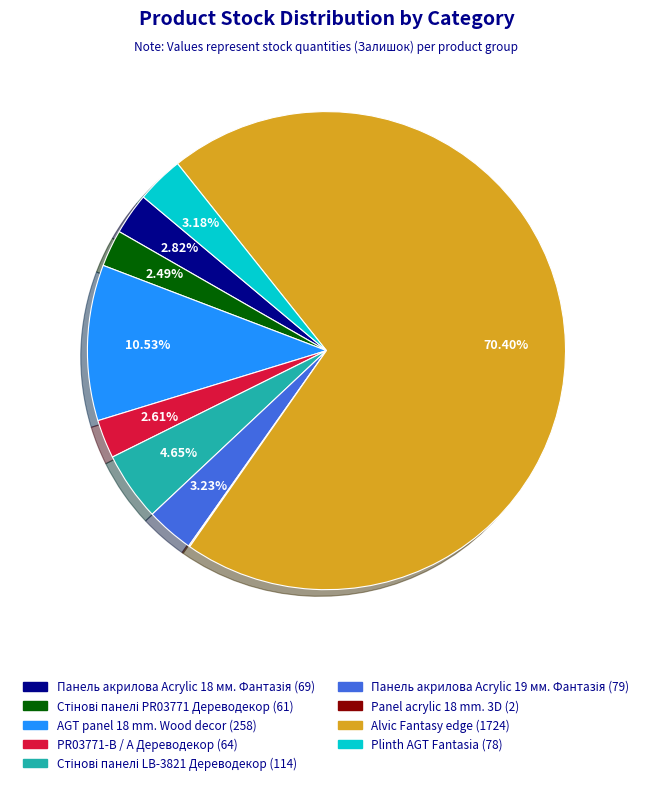

Is there any slice that represents more than half of the pie?

Yes